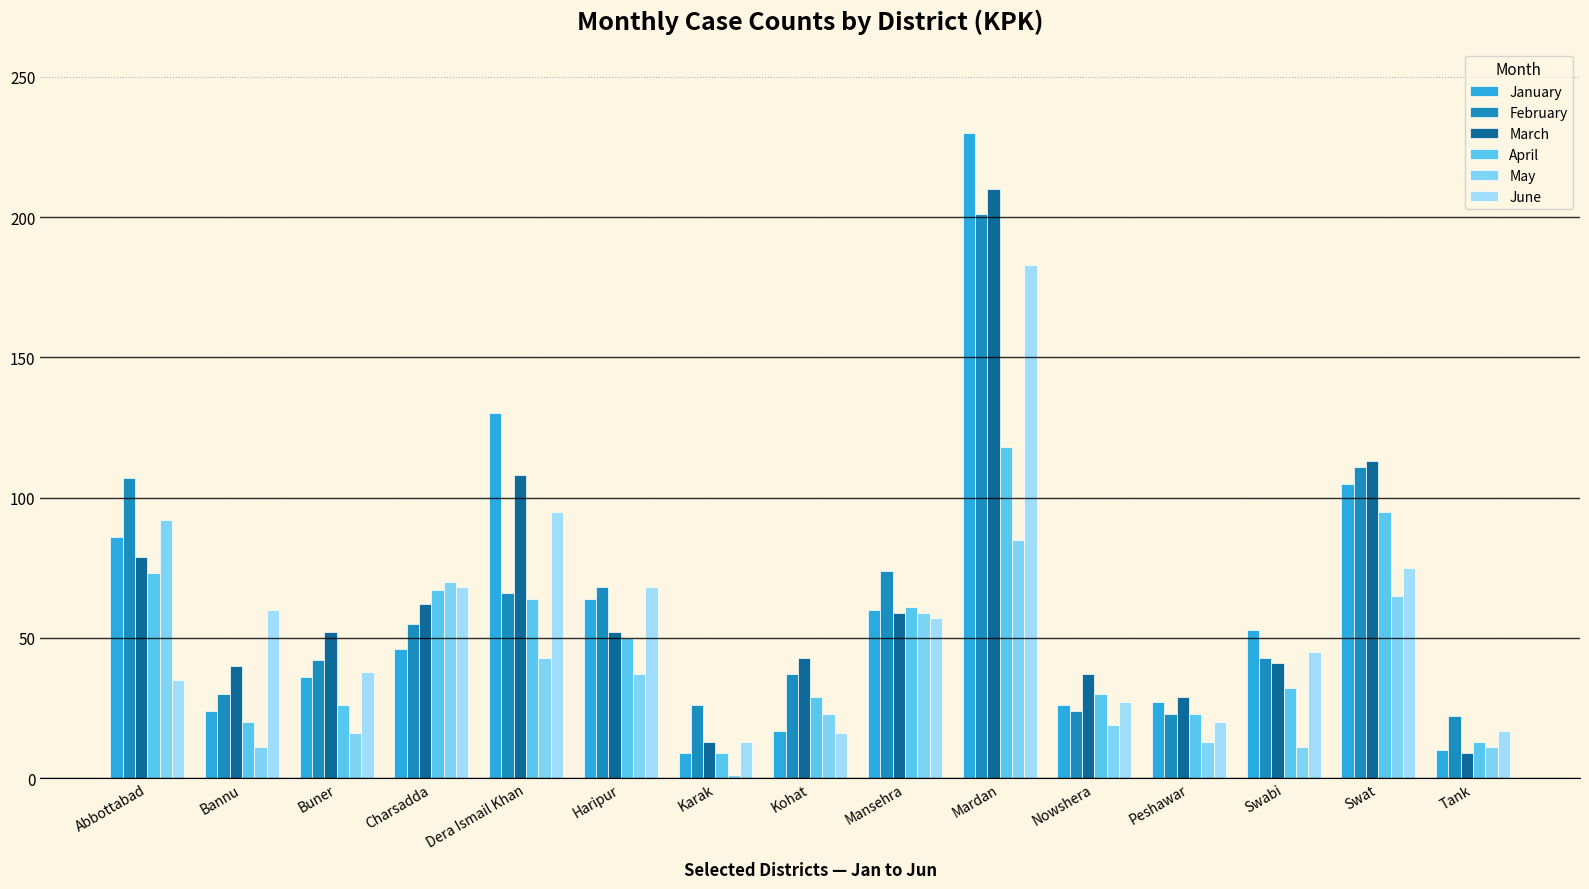

Between Swat and Tank, which series saw the biggest shift?

March